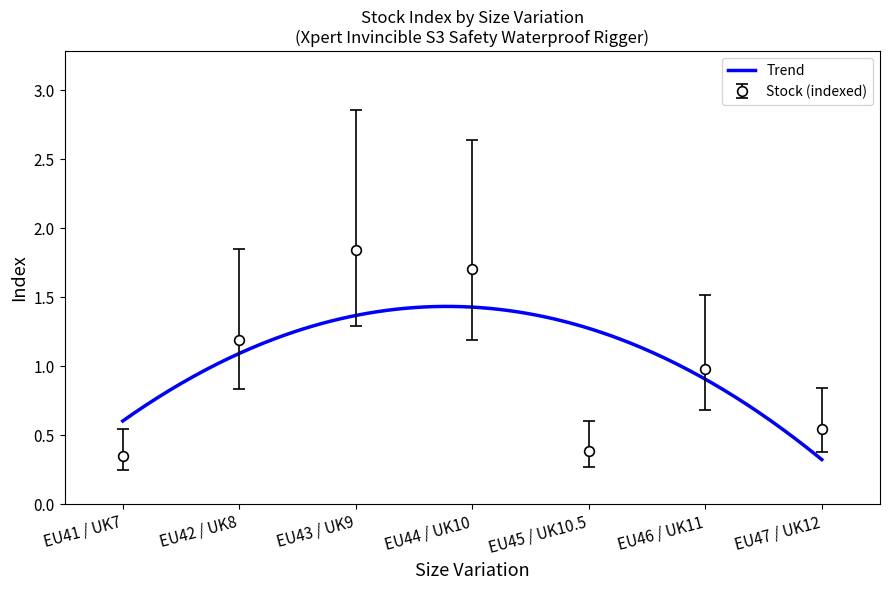

Approximately how many times larger is the value at EU46 / UK11 compared to EU44 / UK10?

0.6